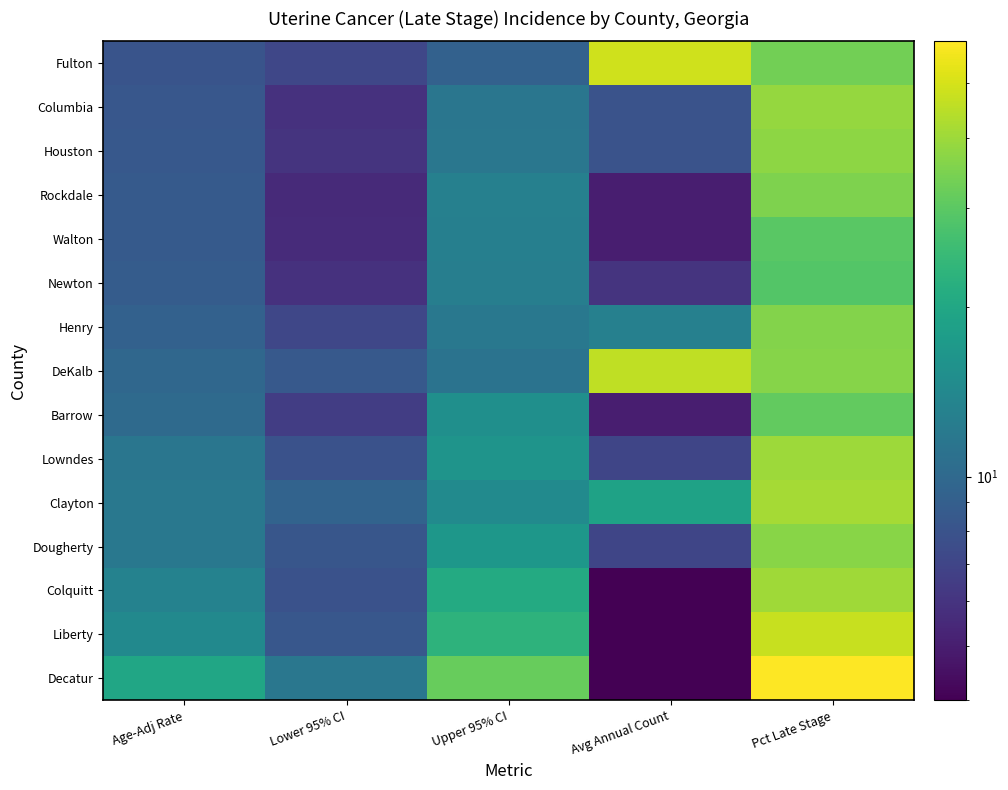

Count the number of categories in the chart.

5